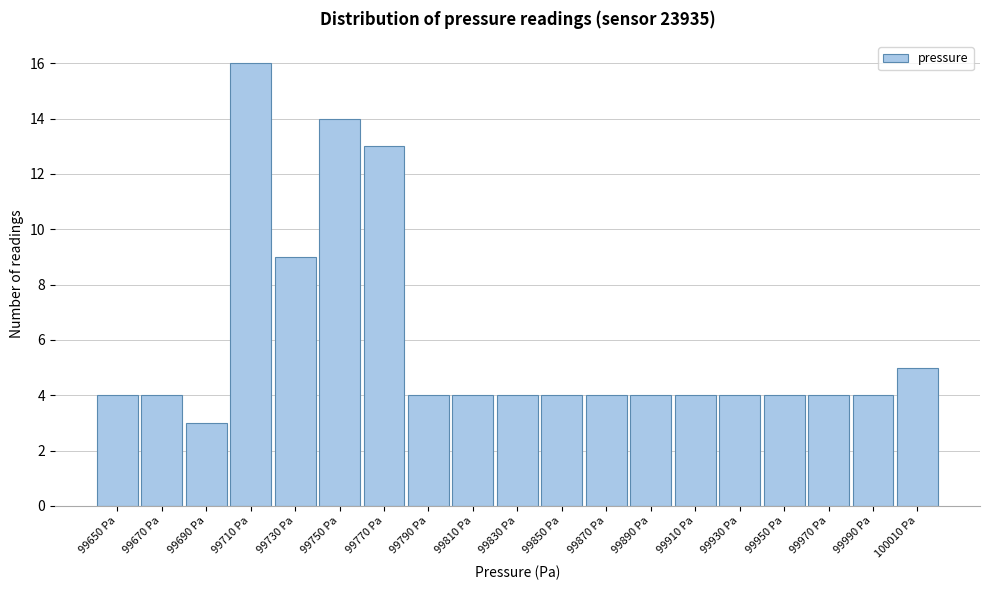

Reading left to right, what are all the values shown in this chart?

99650 Pa=4	99670 Pa=4	99690 Pa=3	99710 Pa=16	99730 Pa=9	99750 Pa=14	99770 Pa=13	99790 Pa=4	99810 Pa=4	99830 Pa=4	99850 Pa=4	99870 Pa=4	99890 Pa=4	99910 Pa=4	99930 Pa=4	99950 Pa=4	99970 Pa=4	99990 Pa=4	100010 Pa=5